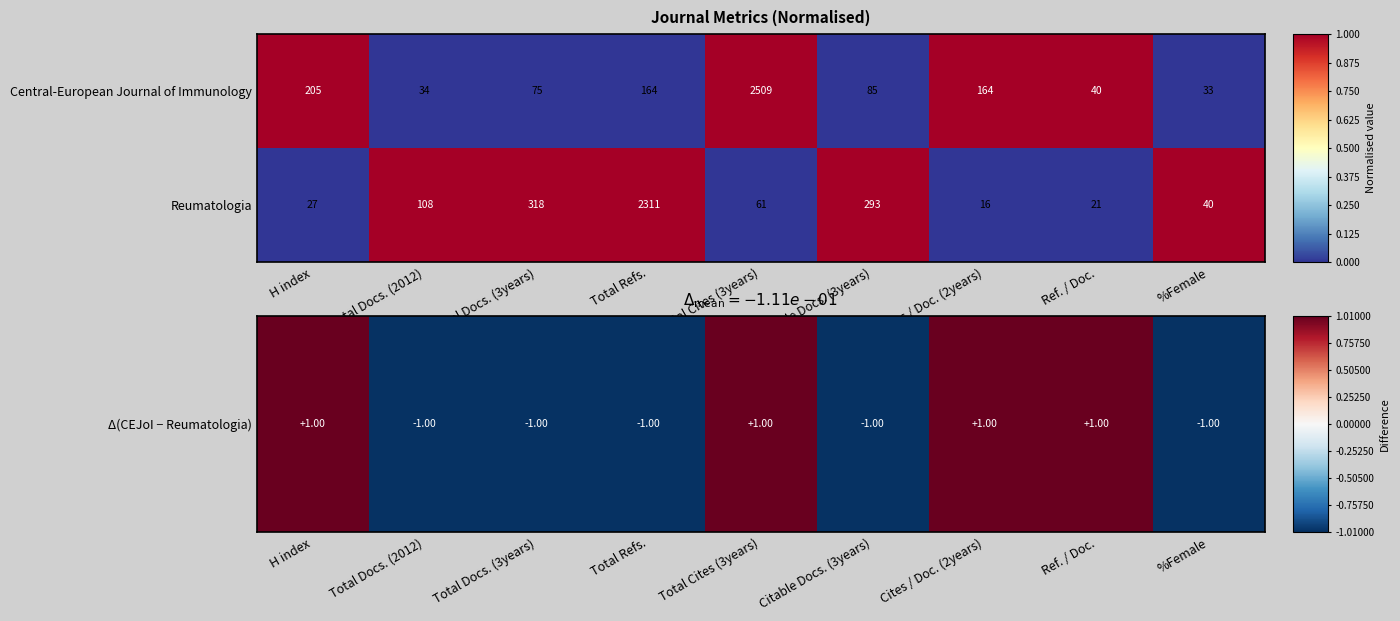

What is the difference between the Central-European Journal of Immunology values at Total Cites (3years) and Total Refs.?

2345